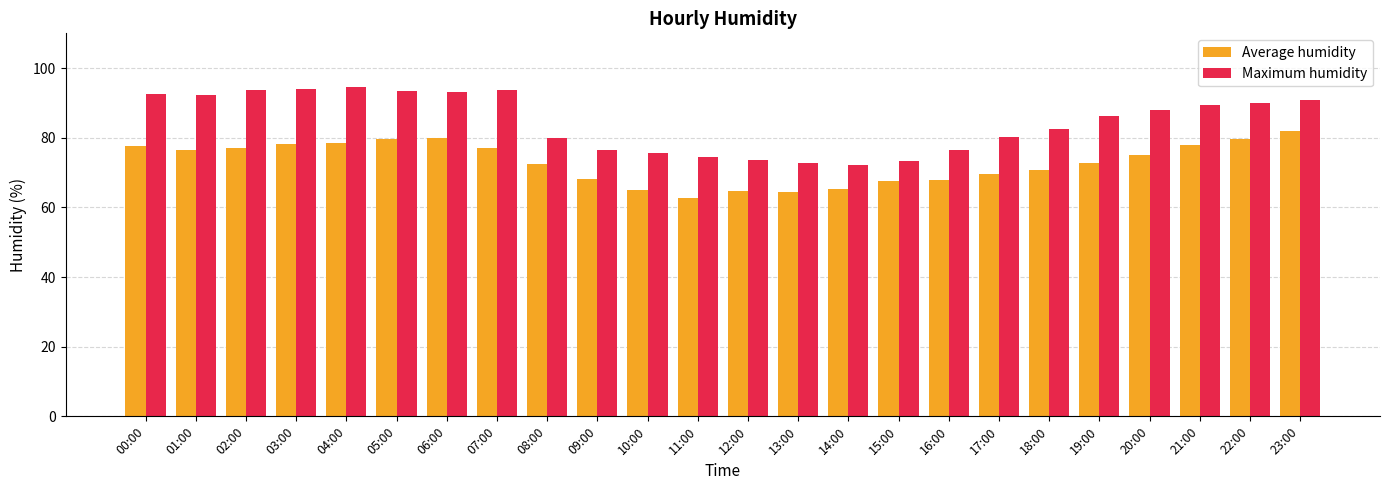

What is the total value across all series at 13:00?

137.2